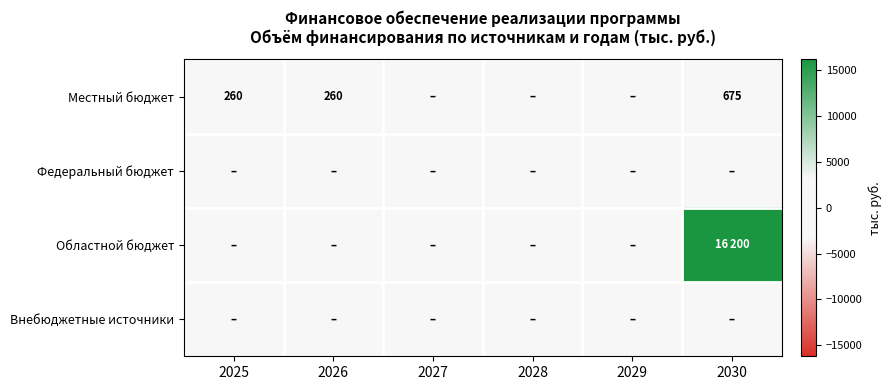

The value of Местный бюджет at 2030 is 675. True or false?

True